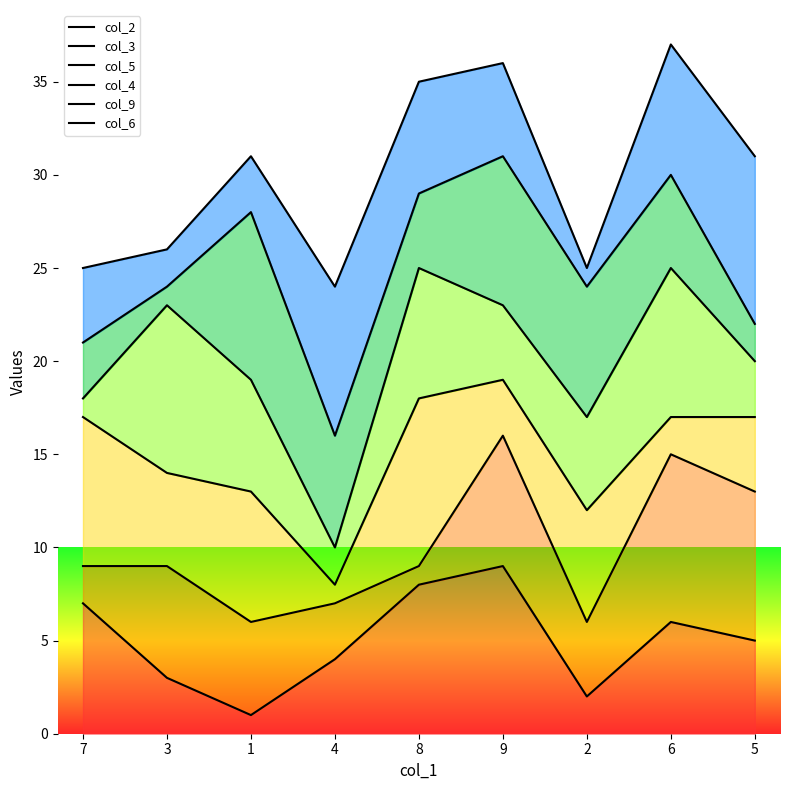

Which series has the largest range (max minus min)?

col_4